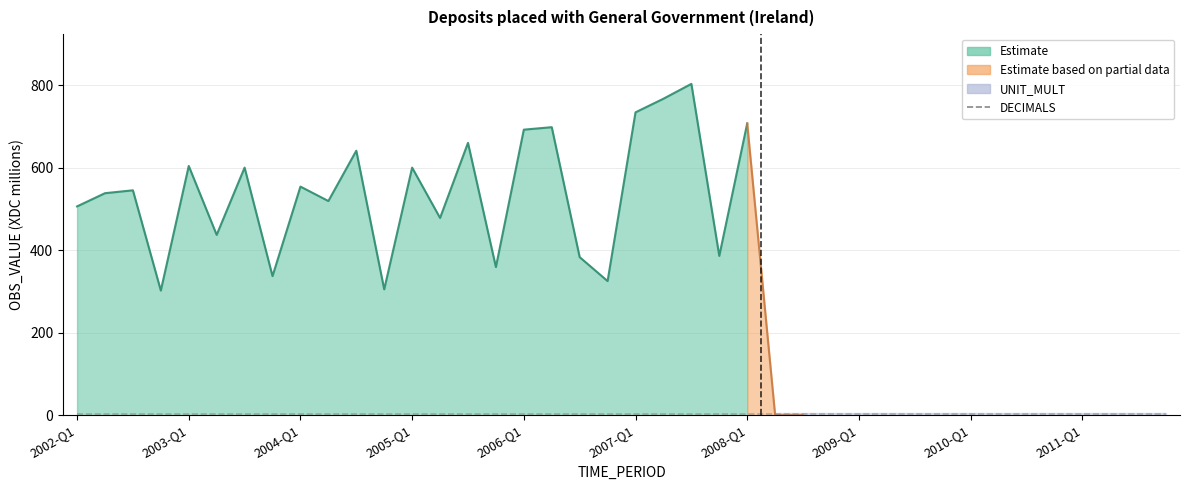

What is the sum of all OBS_VALUE values?

13480